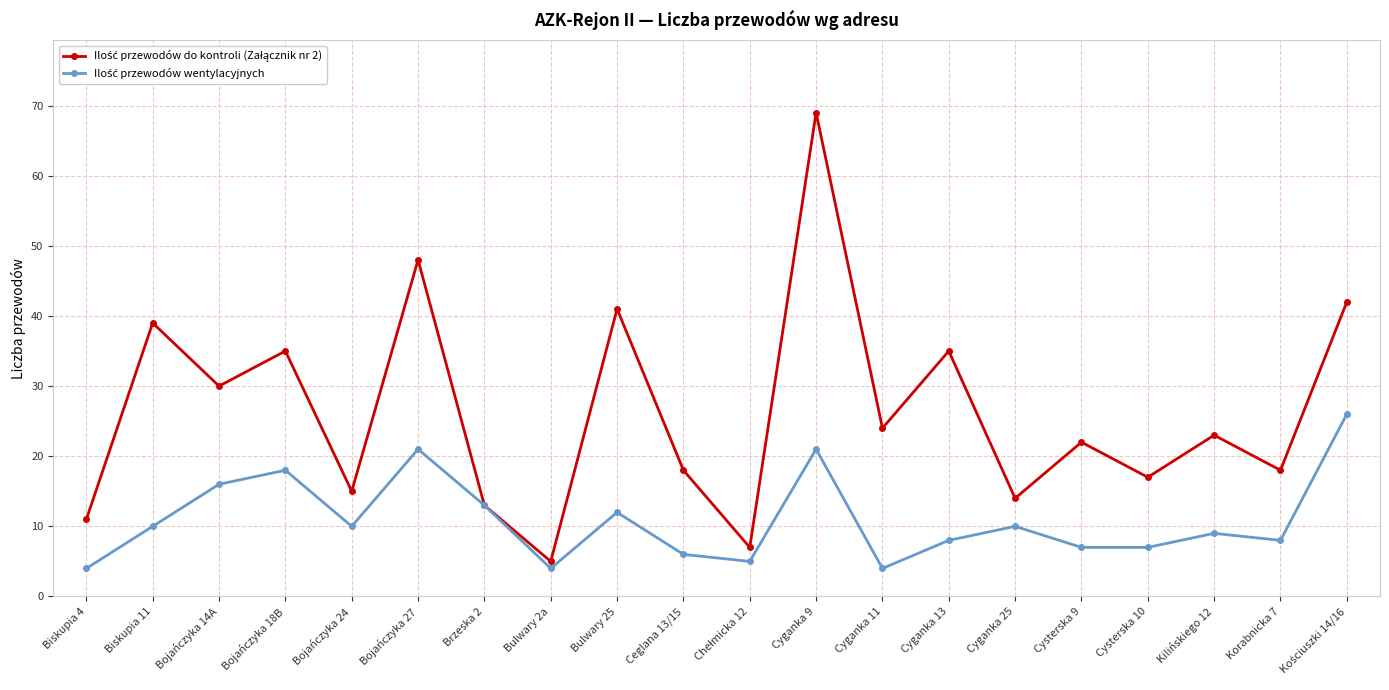

How many categories are shown in the chart?

20